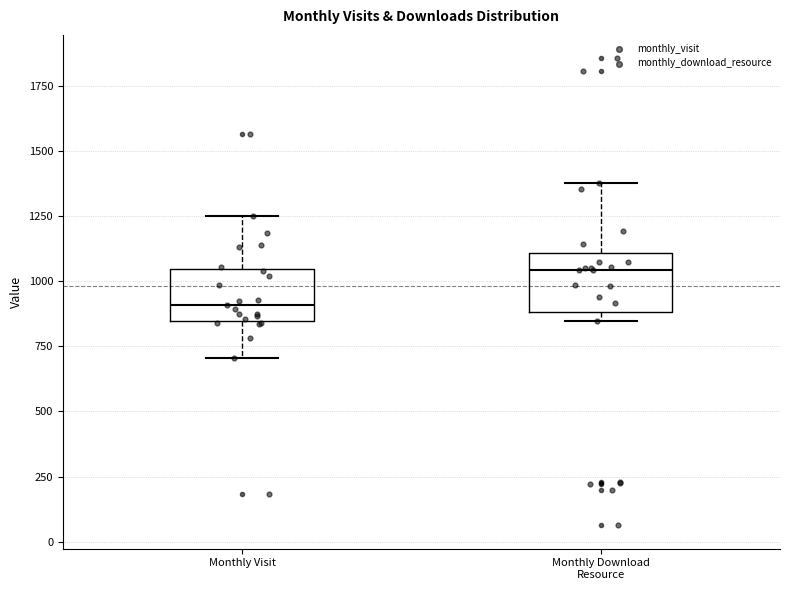

Which box's median line is the highest?

Monthly Download Resource